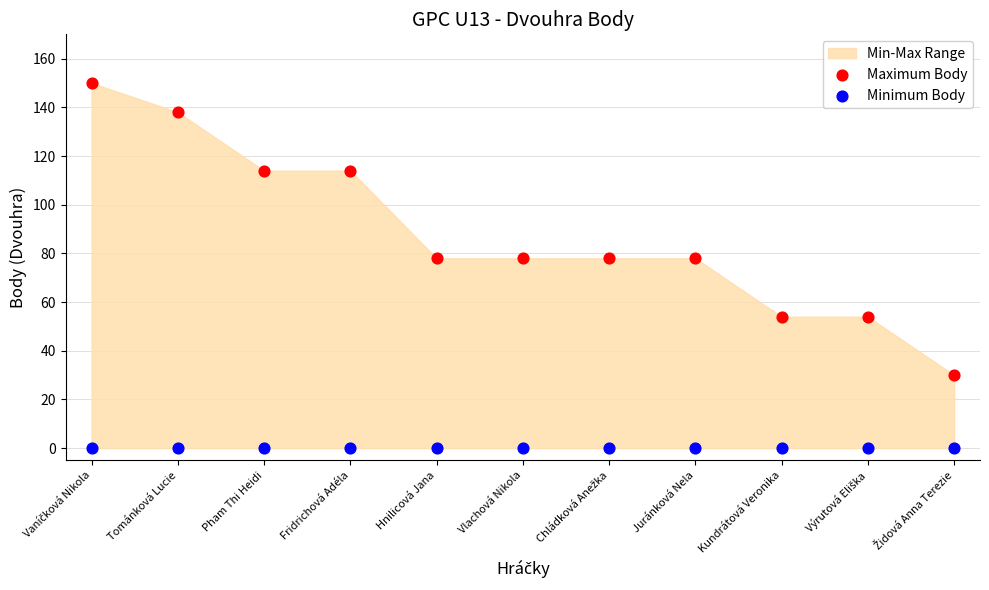

Which series reaches the maximum Y coordinate?

Maximum Body